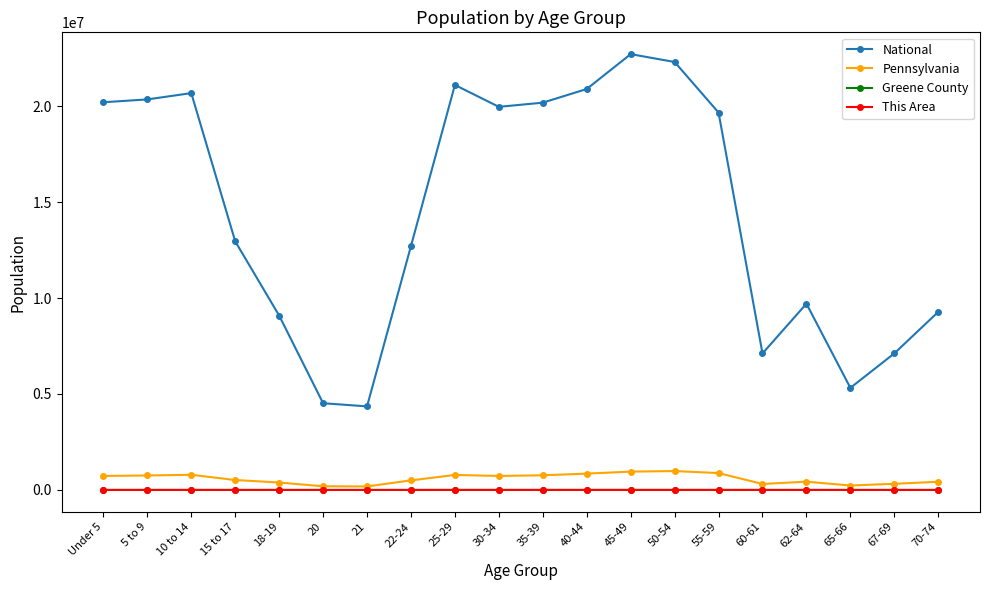

How many values in the Greene County series are below 1948?

10